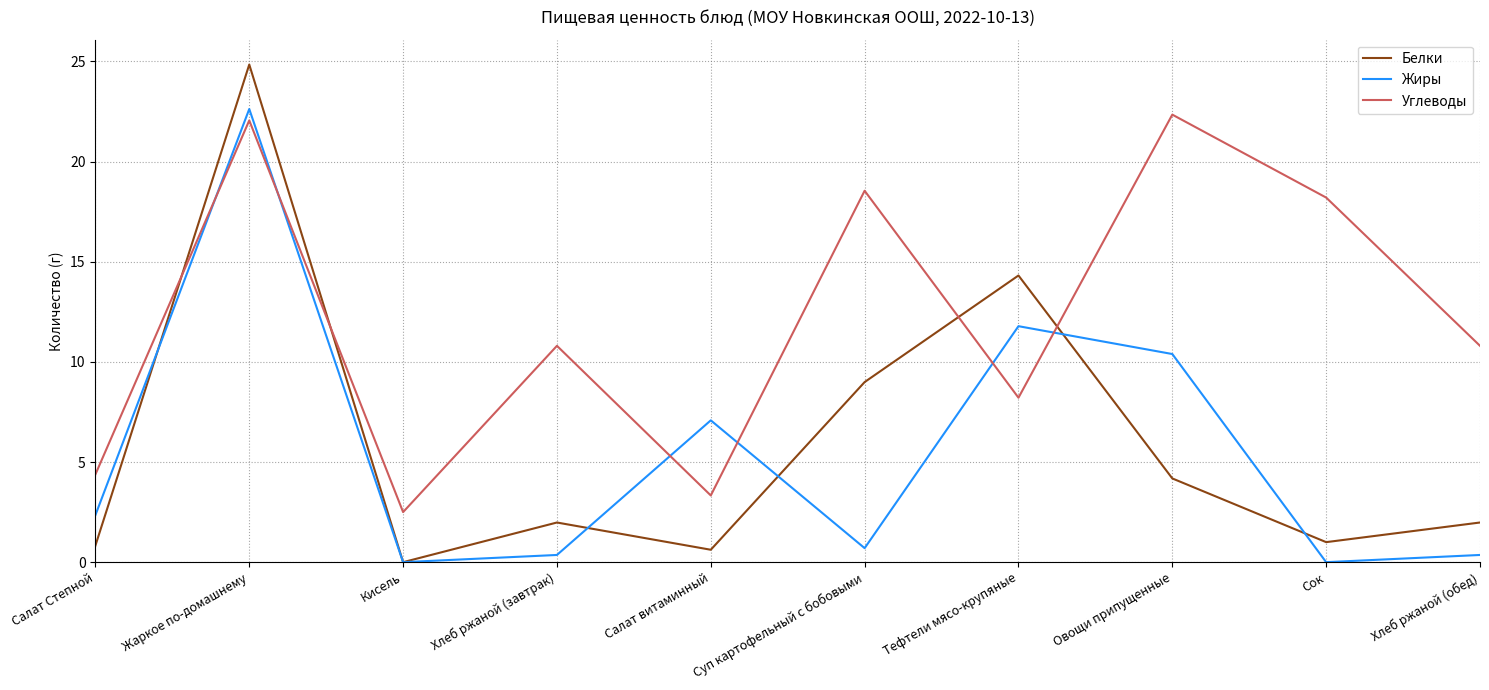

Reading left to right, transcribe all the data shown in this chart.

Белки: Салат Степной=0.8	Жаркое по-домашнему=24.8	Кисель=0.0	Хлеб ржаной (завтрак)=2.0	Салат витаминный=0.6	Суп картофельный с бобовыми=9.0	Тефтели мясо-крупяные=14.3	Овощи припущенные=4.2	Сок=1.0	Хлеб ржаной (обед)=2.0
Жиры: Салат Степной=2.4	Жаркое по-домашнему=22.6	Кисель=0.0	Хлеб ржаной (завтрак)=0.4	Салат витаминный=7.1	Суп картофельный с бобовыми=0.7	Тефтели мясо-крупяные=11.8	Овощи припущенные=10.4	Сок=0.0	Хлеб ржаной (обед)=0.4
Углеводы: Салат Степной=4.4	Жаркое по-домашнему=22.1	Кисель=2.5	Хлеб ржаной (завтрак)=10.8	Салат витаминный=3.3	Суп картофельный с бобовыми=18.5	Тефтели мясо-крупяные=8.2	Овощи припущенные=22.3	Сок=18.2	Хлеб ржаной (обед)=10.8